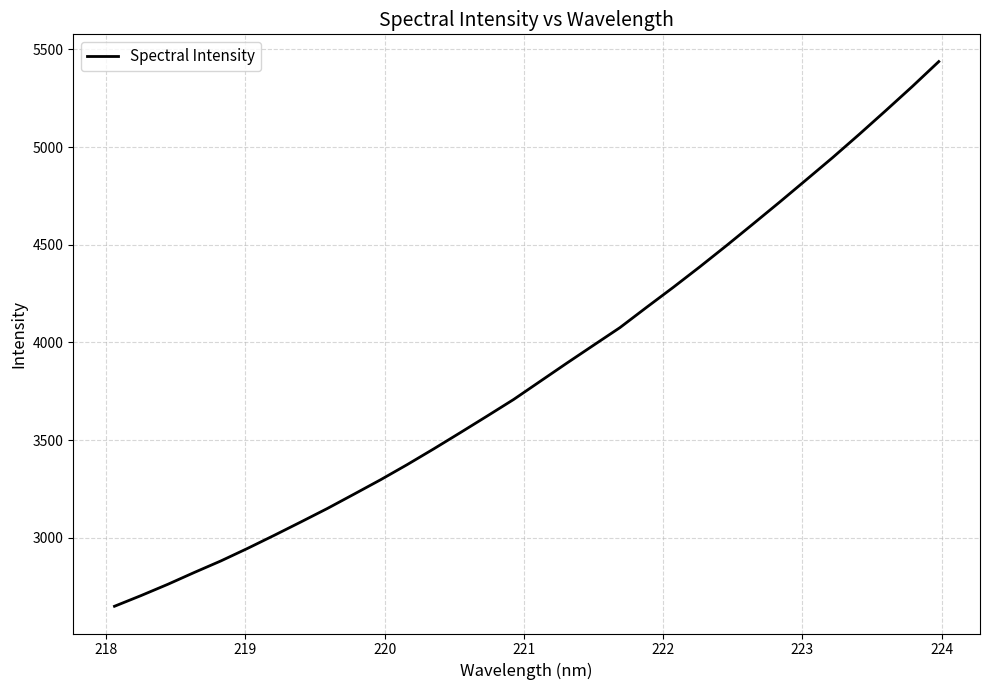

What is the greatest value displayed?

5437.6